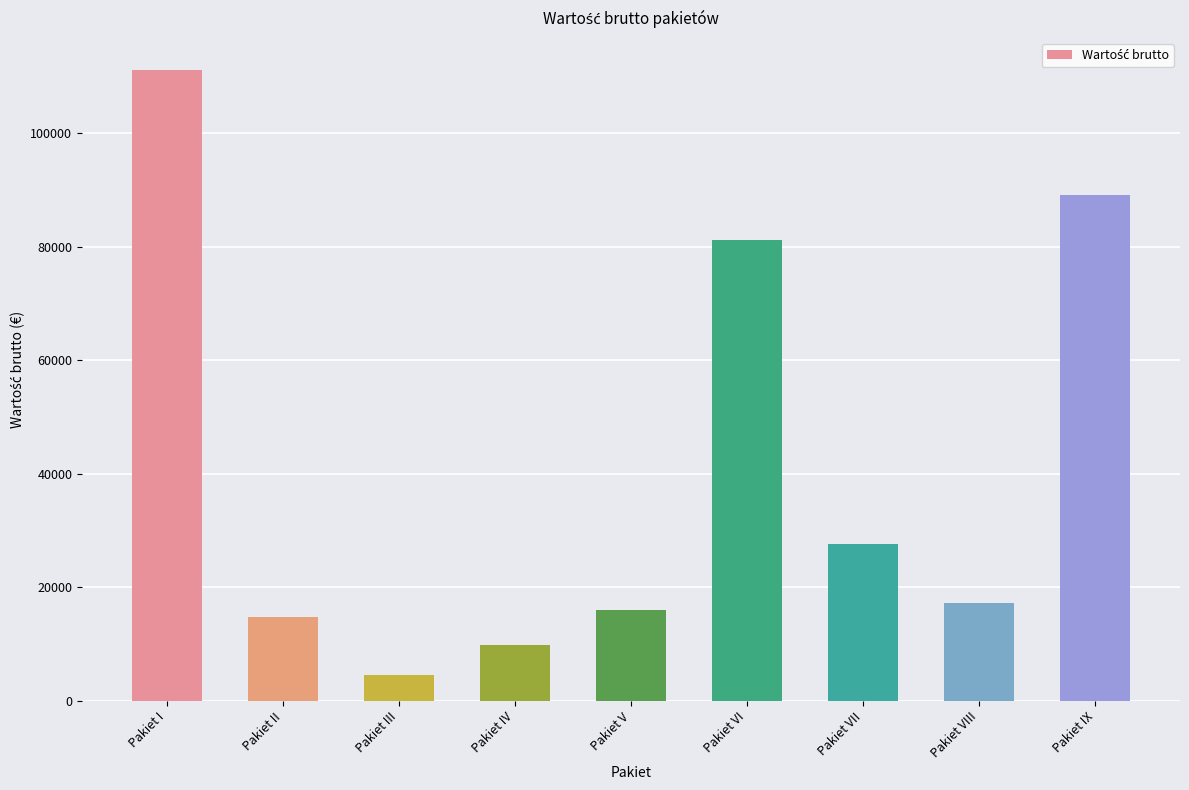

At which label is the value closest to 57872?

Pakiet VI